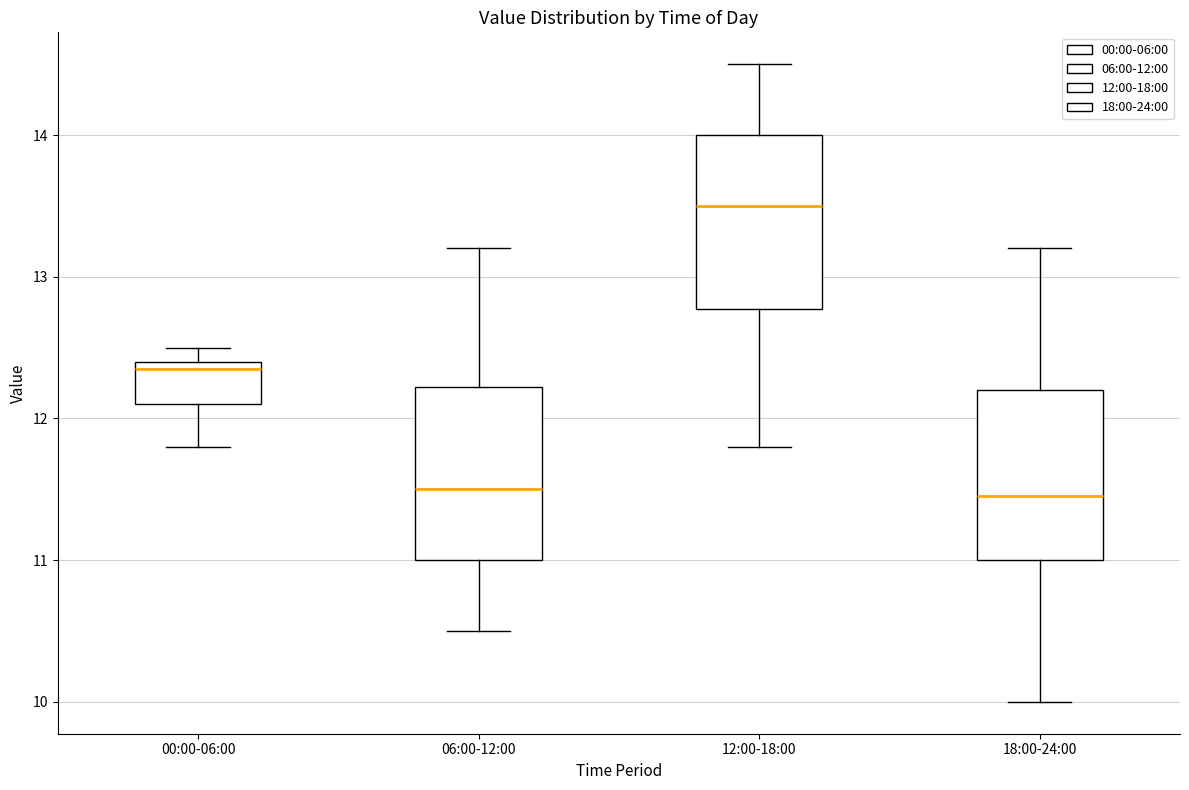

Reading left to right, read every box against the y-axis: the position of its median line, the range the box covers, and the ends of its whiskers. The values are not printed on the chart, so give them approximately, as read against the axis.

00:00-06:00: median 12.4 (just below the box's upper edge), box 12.1 to 12.4, whiskers 11.8 to 12.5
06:00-12:00: median 11.5, box 11.0 to 12.2, whiskers 10.5 to 13.2
12:00-18:00: median 13.5, box 12.8 to 14.0, whiskers 11.8 to 14.5
18:00-24:00: median 11.5, box 11.0 to 12.2, whiskers 10.0 to 13.2